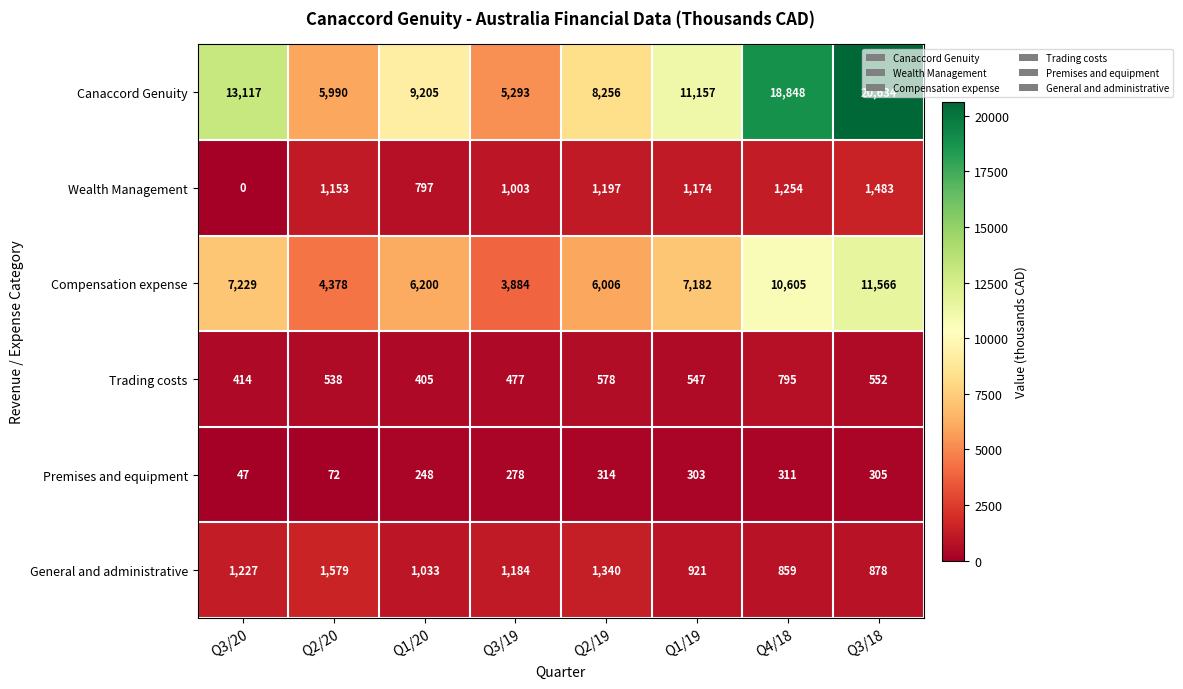

What is the spread (max minus min) of values at Q1/20?

8957